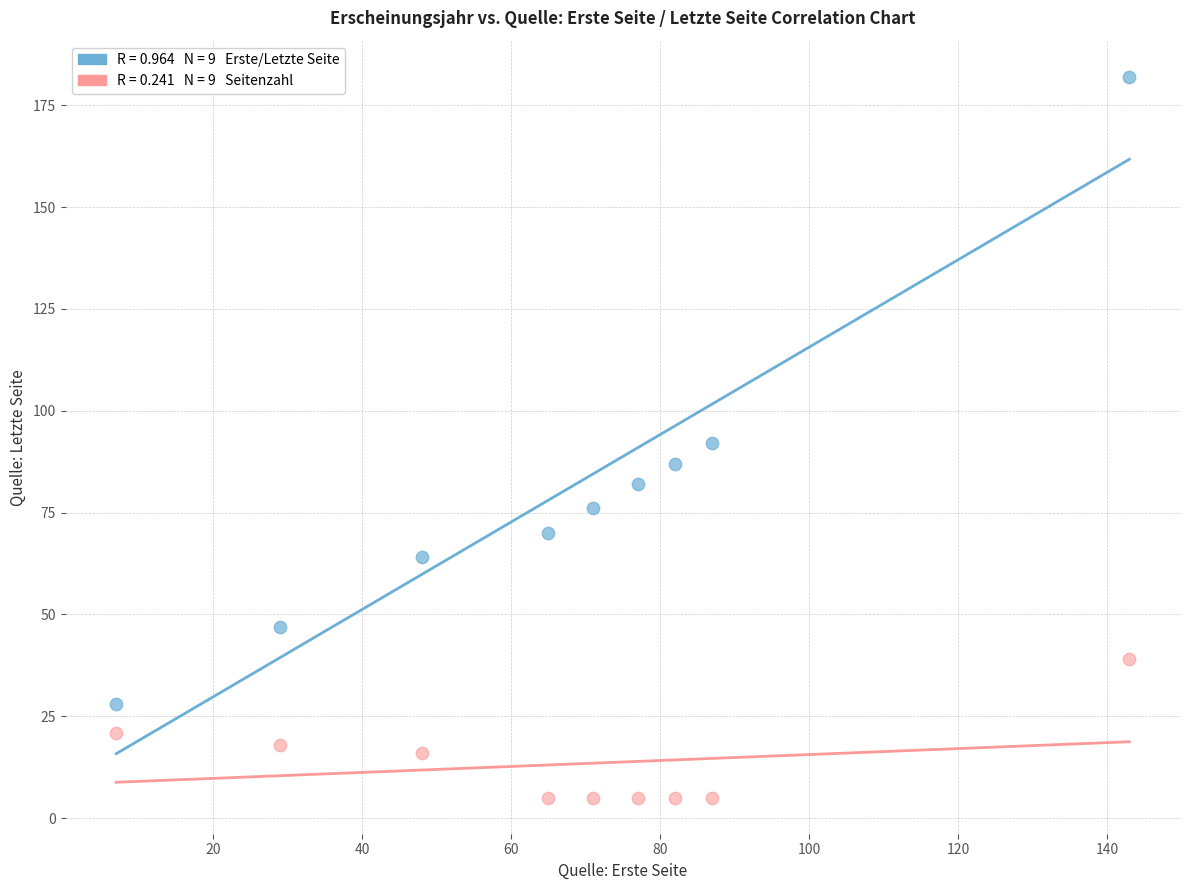

Across all data points, what is the range of X values (max minus min)?

136